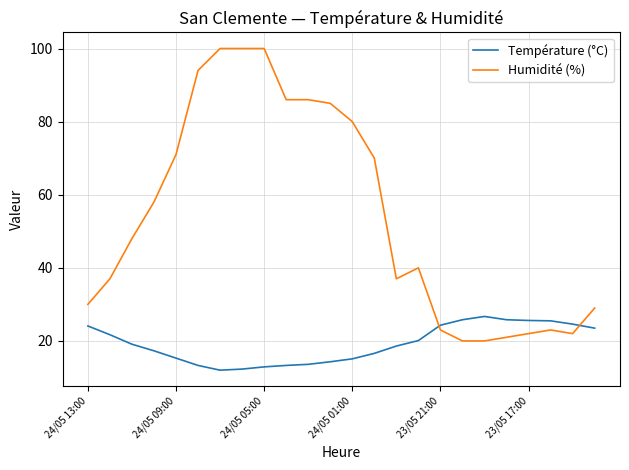

List the series in order of their peak value, lowest first.

Température (°C), Humidité (%)